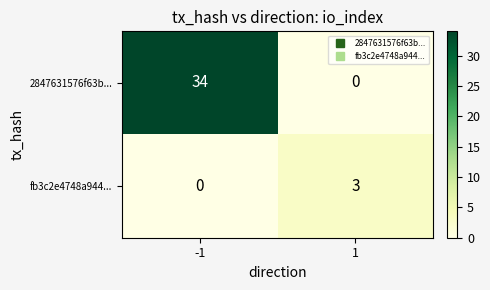

What is the difference between the maximum and minimum values in the fb3c2e4748a944... series?

3